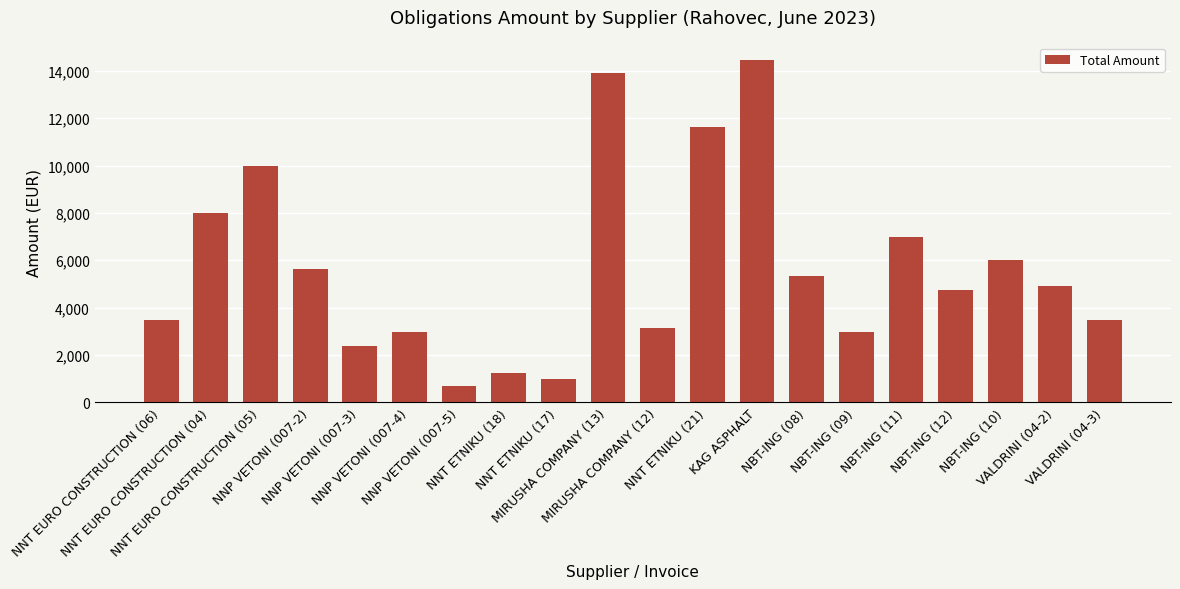

What is the sum of all values?

113035